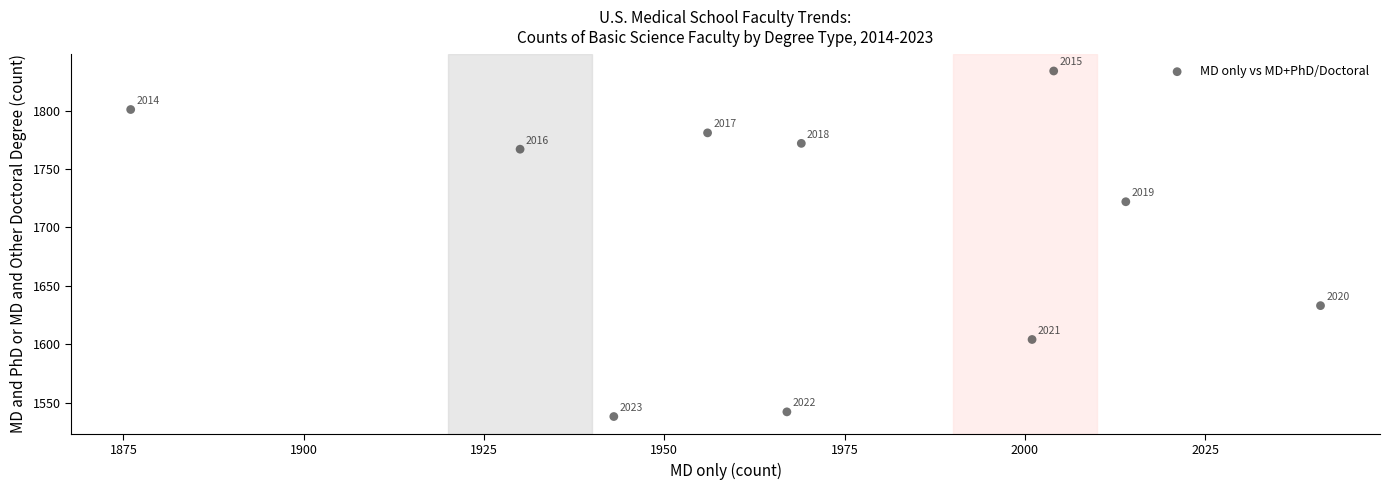

What is the average X value?

1970